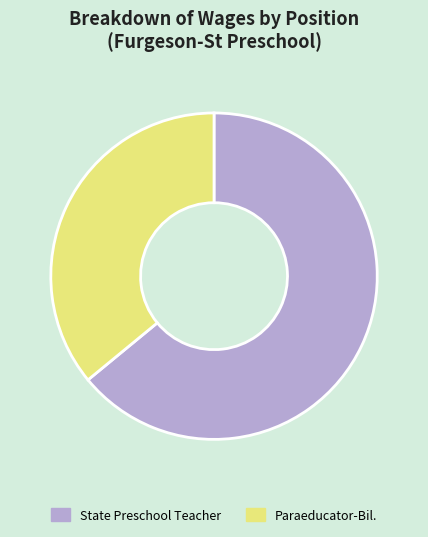

The Paraeducator-Bil. slice represents 36% of the pie. True or false?

True